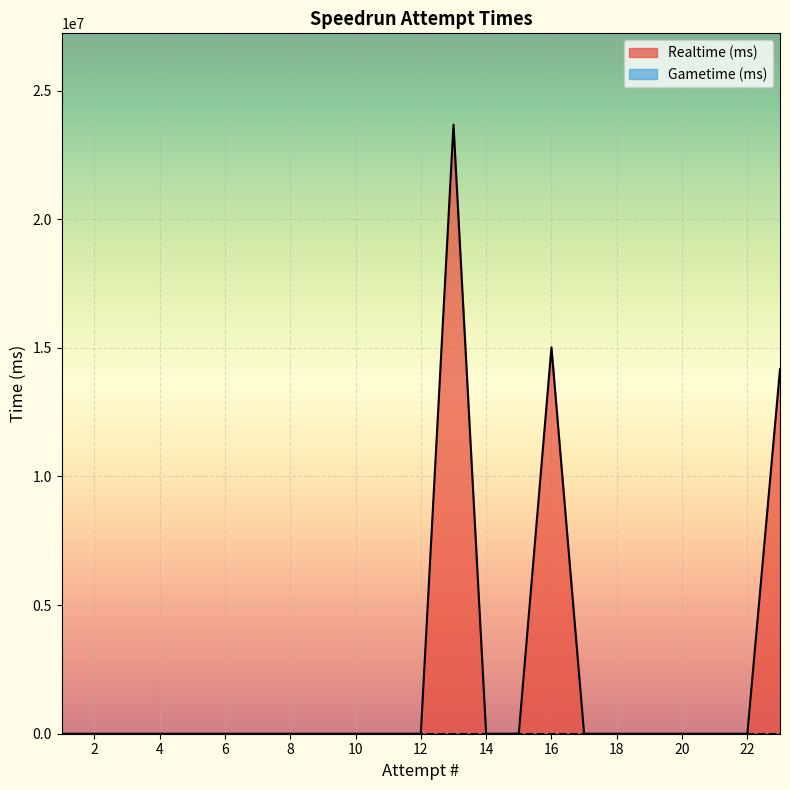

How many categories are shown in the chart?

23